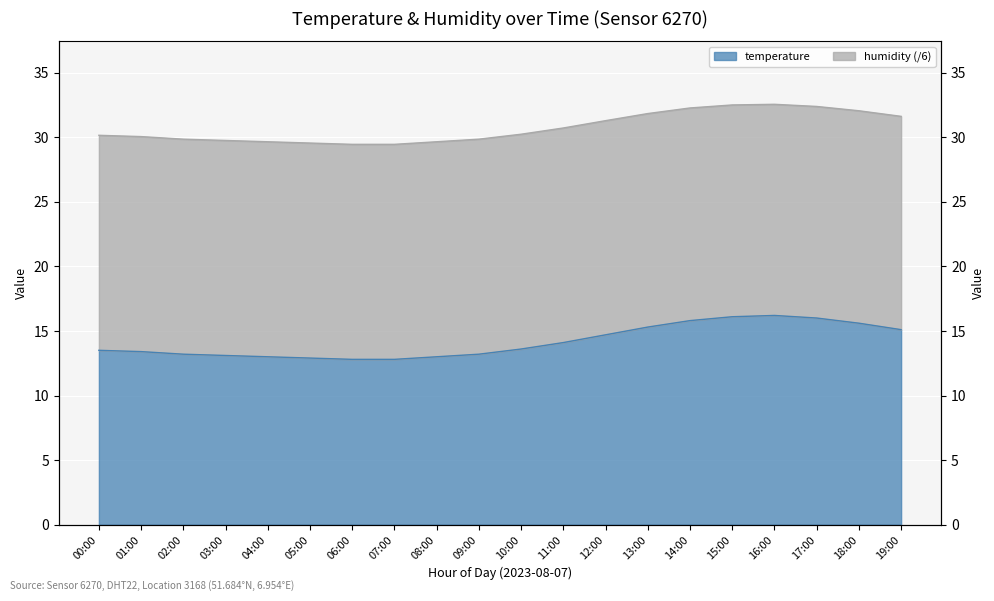

Rank the categories by value from highest to lowest.

16:00, 15:00, 17:00, 14:00, 18:00, 13:00, 19:00, 12:00, 11:00, 10:00, 00:00, 01:00, 02:00, 09:00, 03:00, 04:00, 08:00, 05:00, 06:00, 07:00